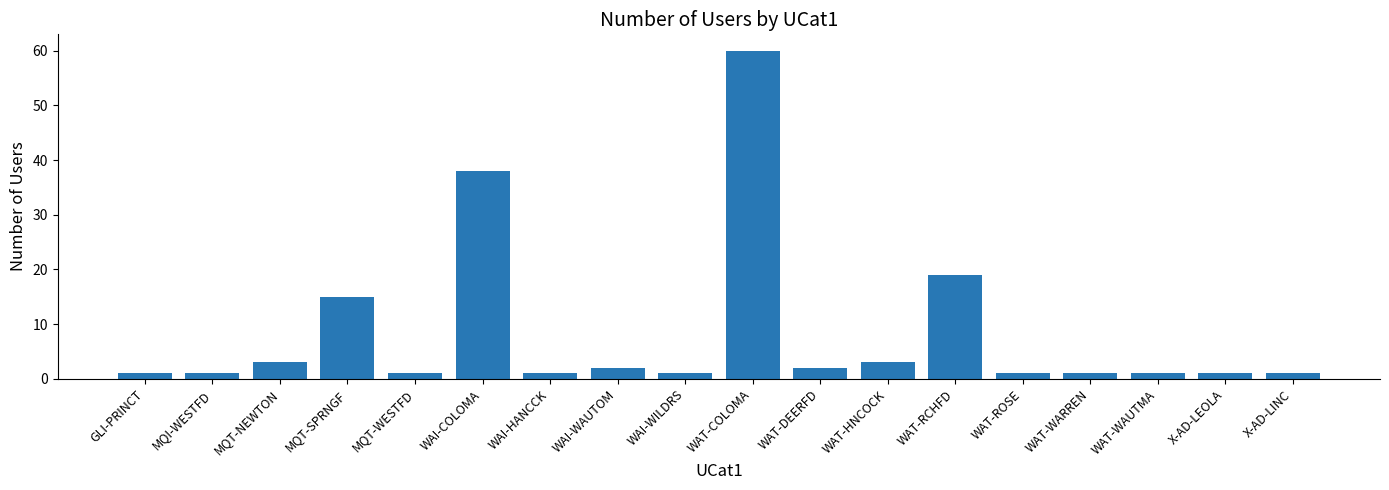

What is the average value?

8